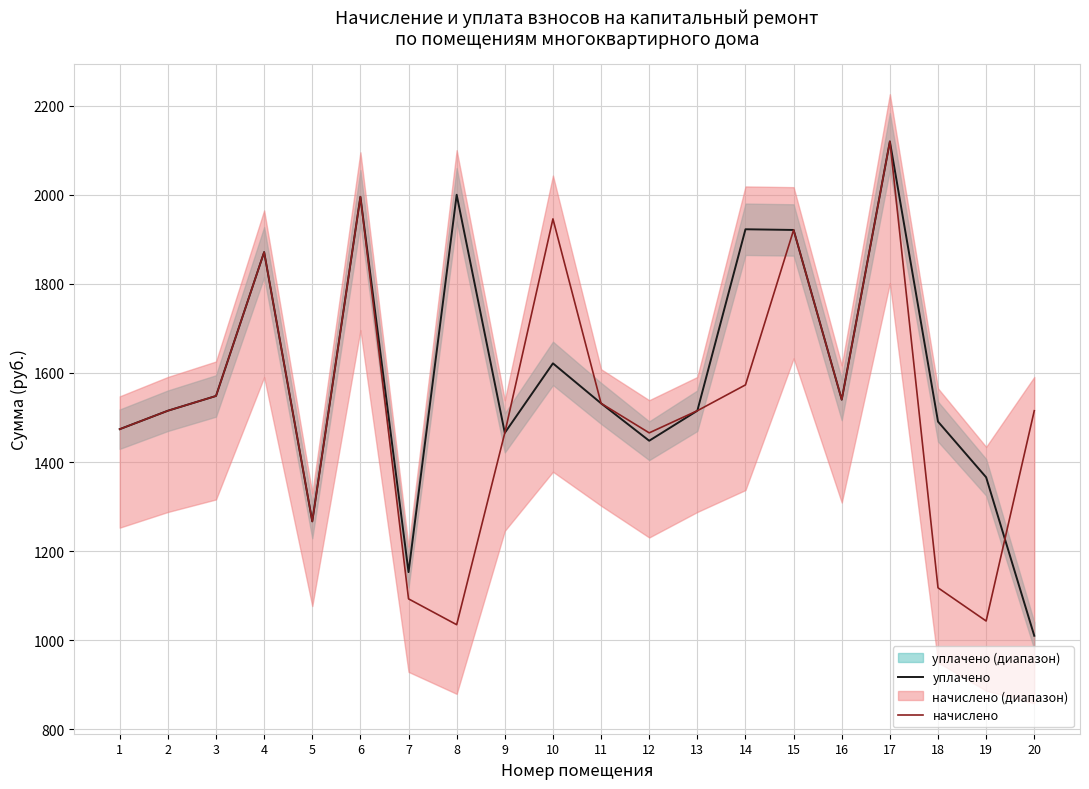

At which category is the sum across all series the highest?

17